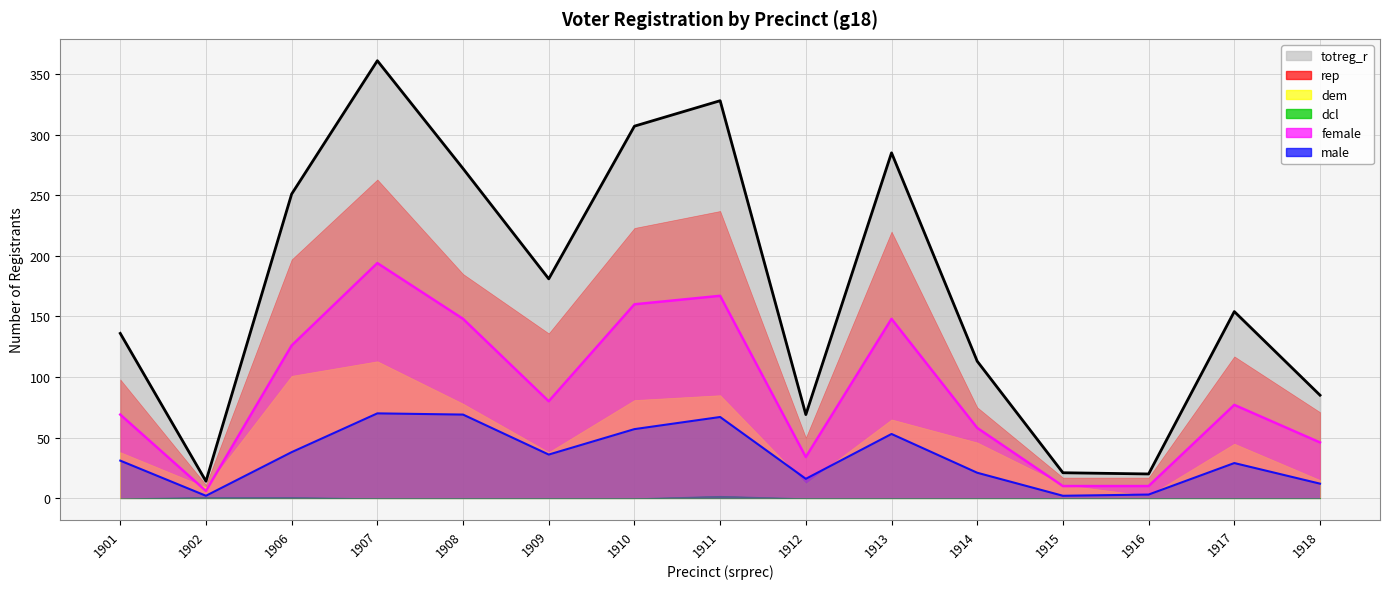

In male, how many points are higher than both neighbors (excluding endpoints)?

4